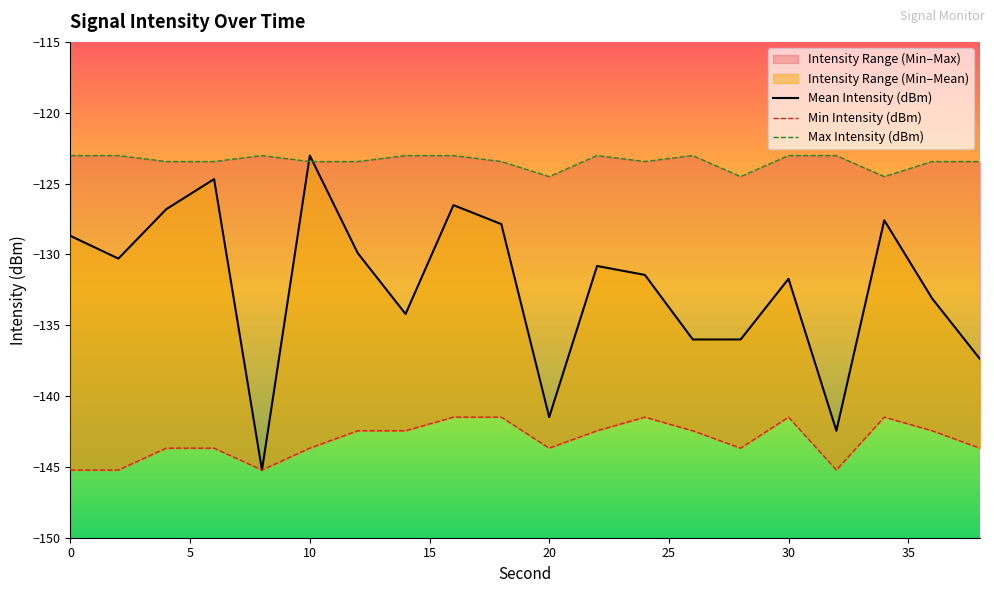

True or false: Mean Intensity (dBm) and Min Intensity (dBm) cross at least once.

False